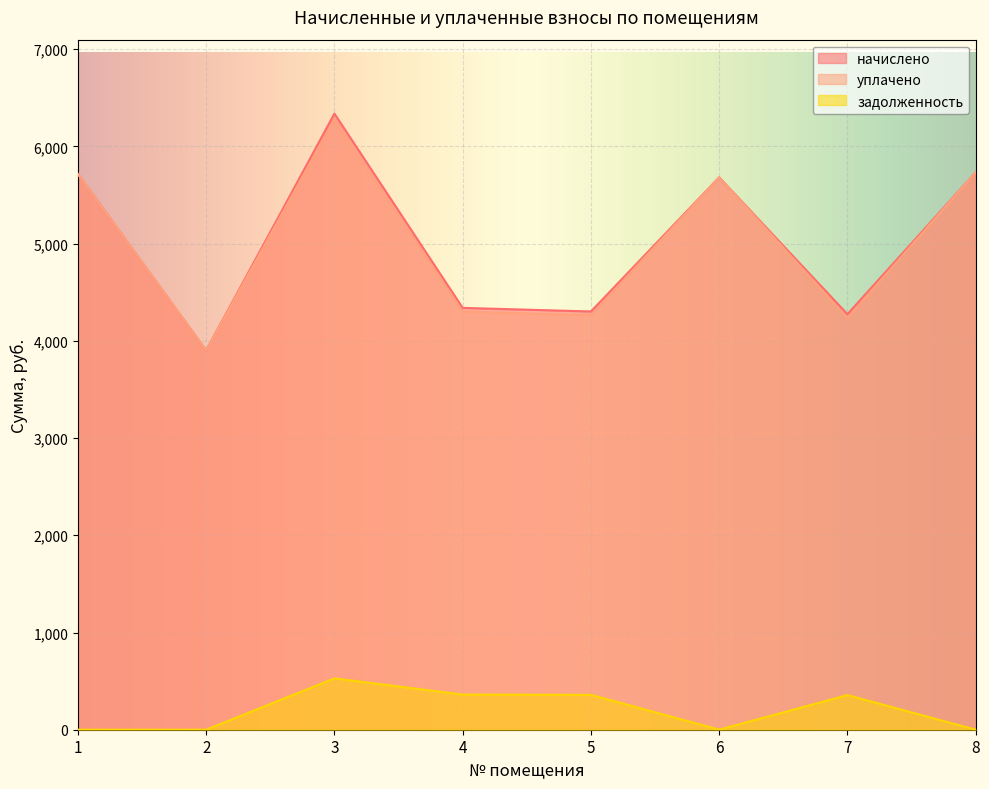

Reading left to right, list all the values displayed in this chart.

начислено: 1=5716.1	2=3901.3	3=6337.7	4=4339.2	5=4302.2	6=5682.3	7=4274.4	8=5733.2
уплачено: 1=5715.5	2=3900.8	3=6281.5	4=4300.7	5=4264.1	6=5681.6	7=4236.5	8=5732.5
задолженность: 1=0.7	2=0.5	3=528.1	4=361.6	5=358.5	6=0.7	7=356.2	8=0.7